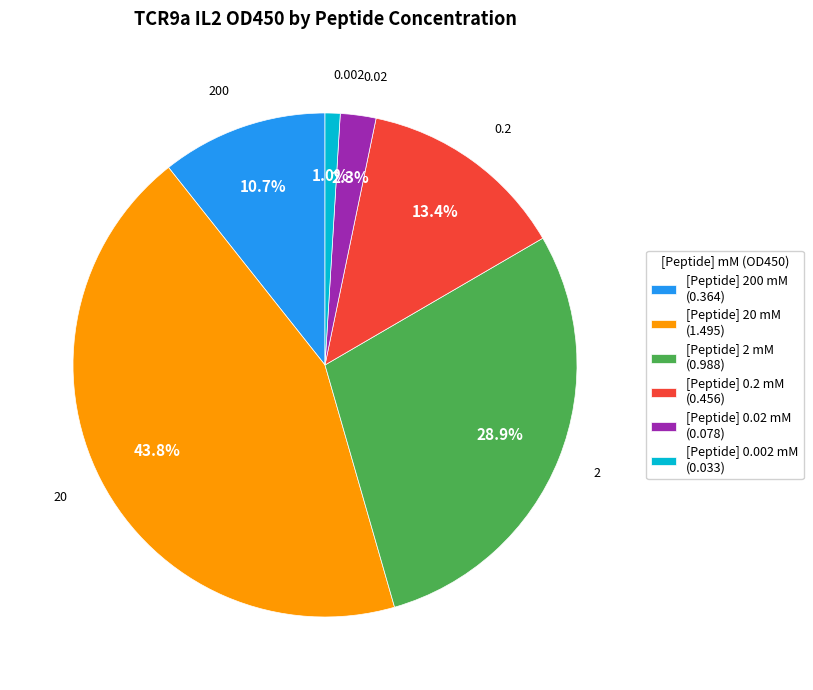

Rank the categories by value from lowest to highest.

[Peptide] 0.002 mM (0.033), [Peptide] 0.02 mM (0.078), [Peptide] 200 mM (0.364), [Peptide] 0.2 mM (0.456), [Peptide] 2 mM (0.988), [Peptide] 20 mM (1.495)